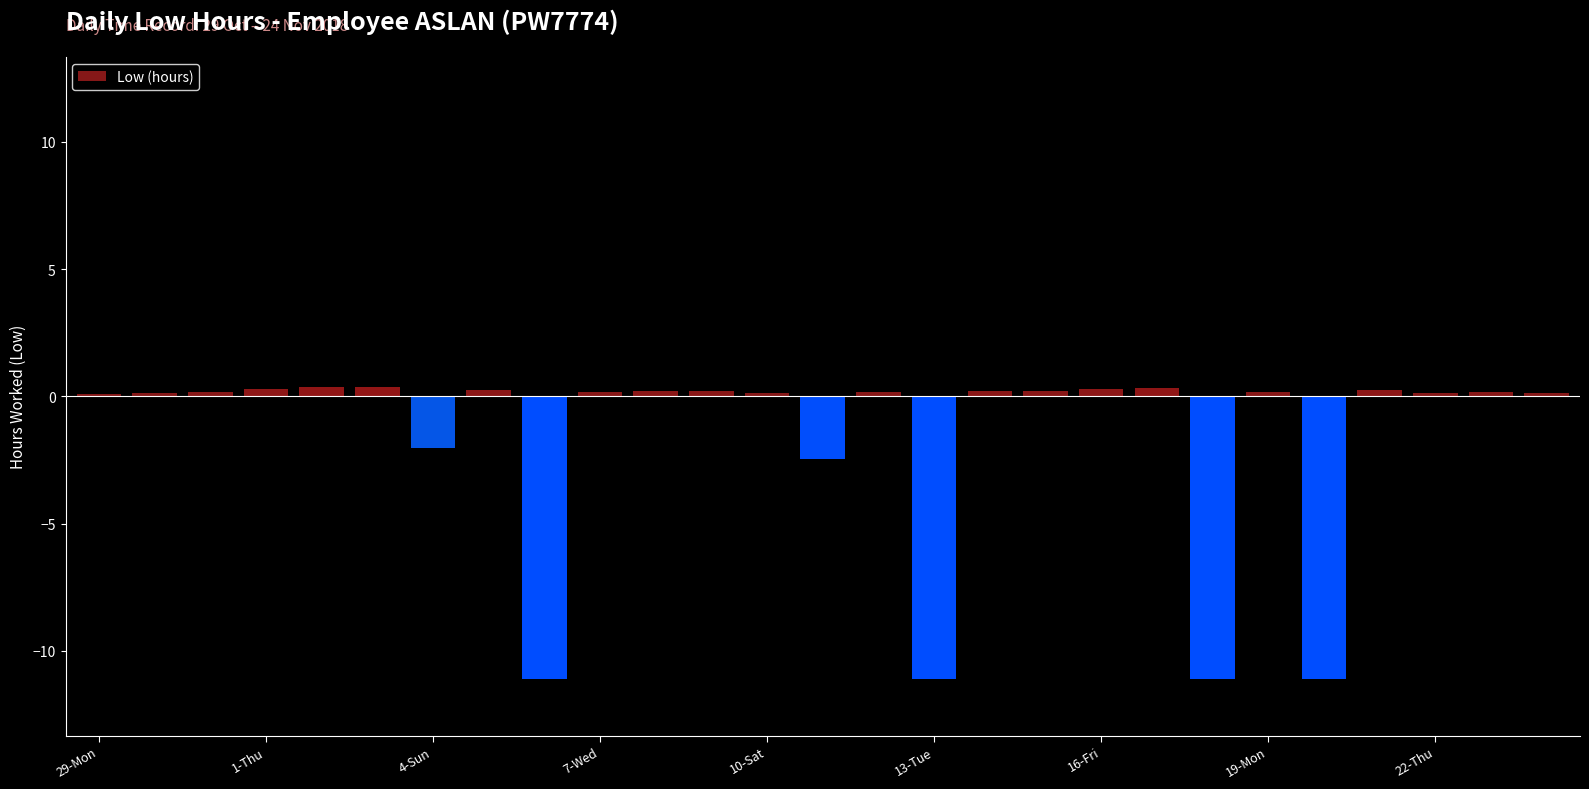

What is the average value?

-1.6